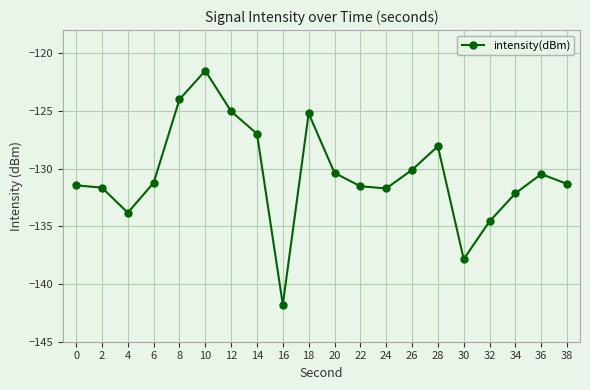

What is the value of the 18th point from the left?

-132.1